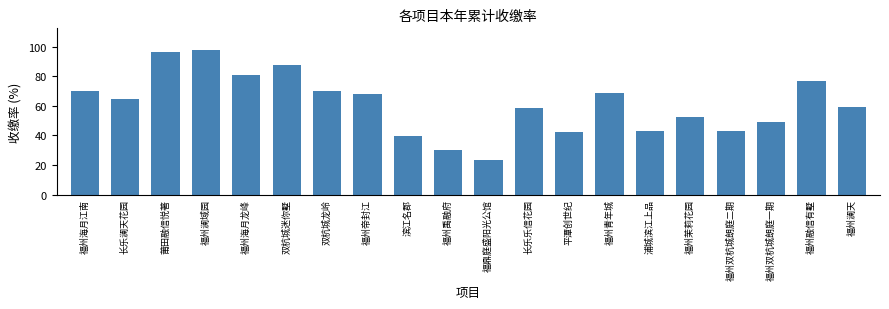

What is the maximum value shown in the chart?

97.8